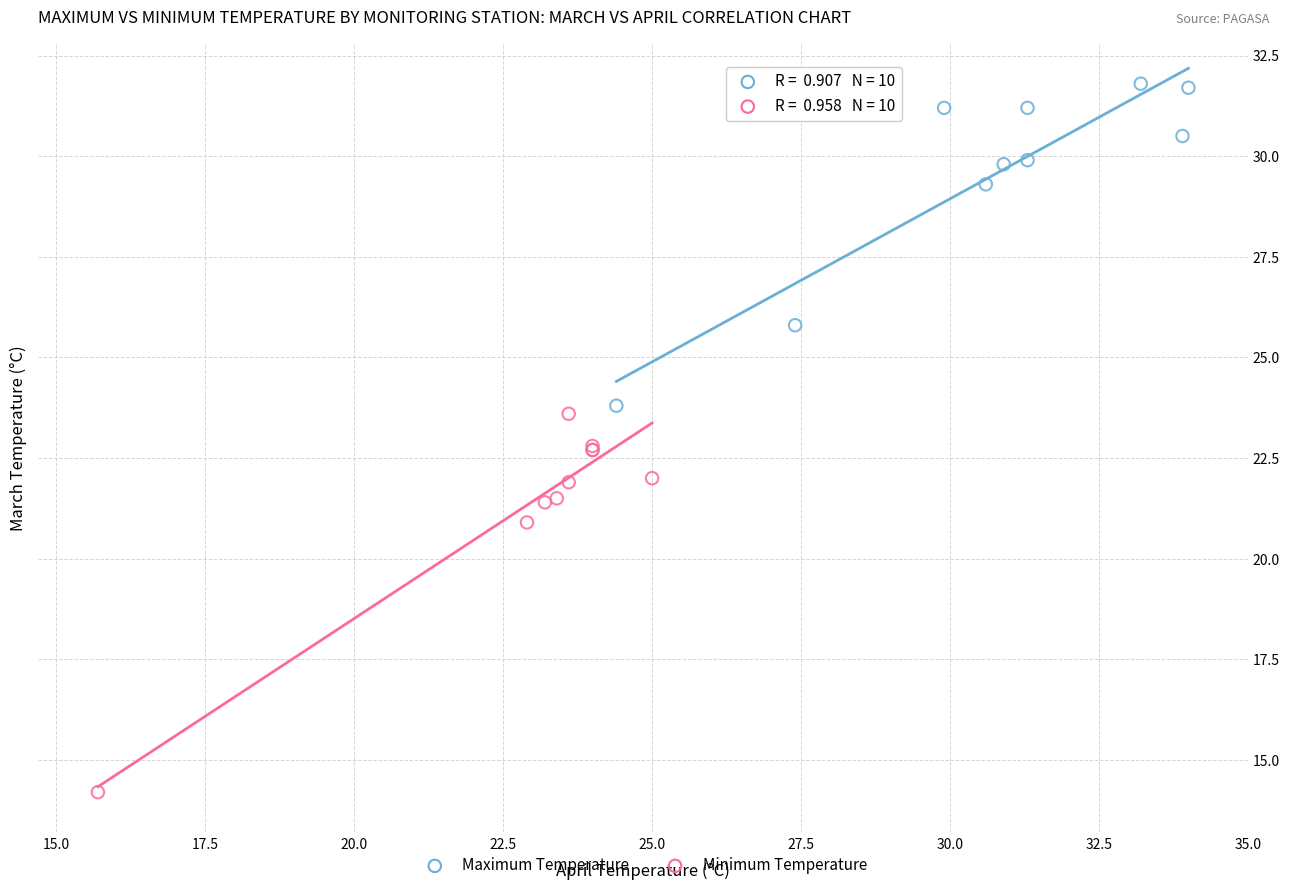

Which series reaches the minimum Y coordinate?

Minimum Temperature